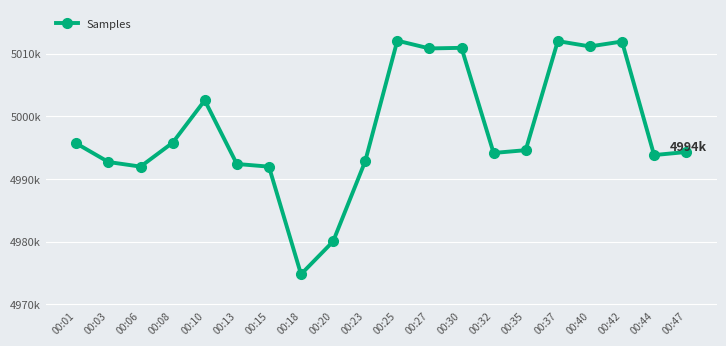

Where is the first local maximum?

00:10